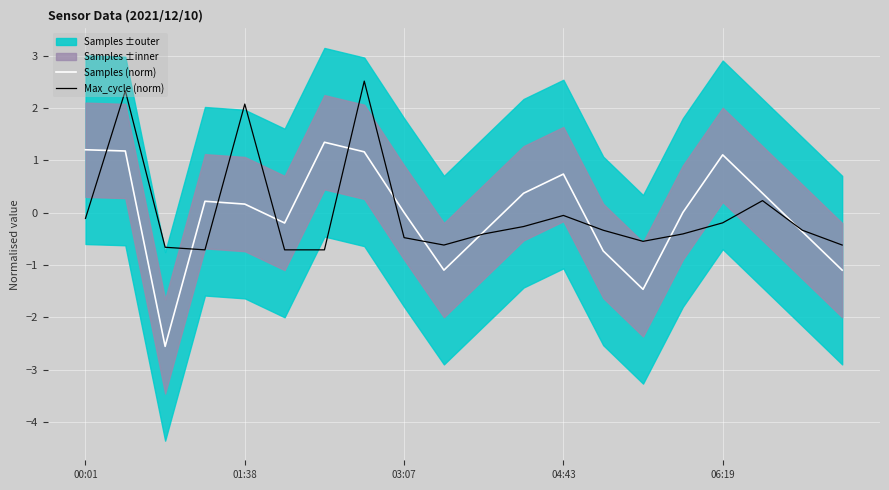

True or false: Samples (norm) has a value of 0.4 at 11.

True